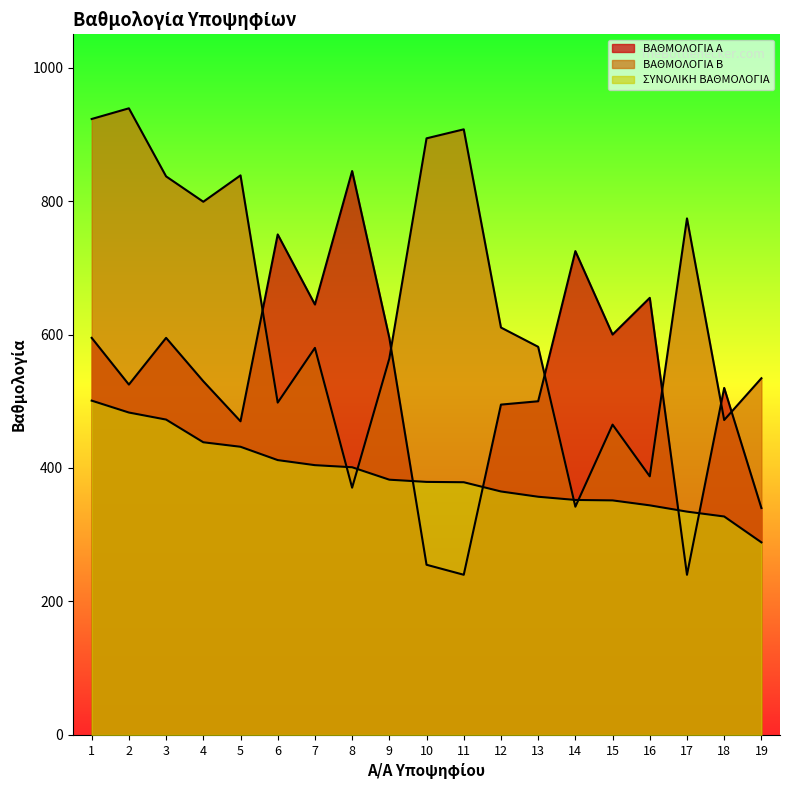

What is the difference between the maximum and second lowest values in the ΒΑΘΜΟΛΟΓΙΑ Β series?

568.5